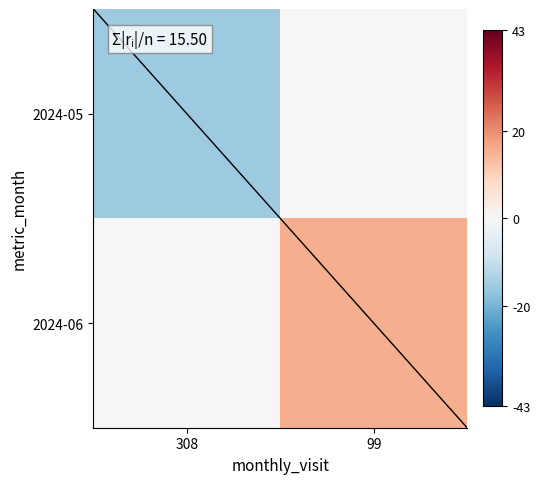

Between 99 and 308, which is larger?

99